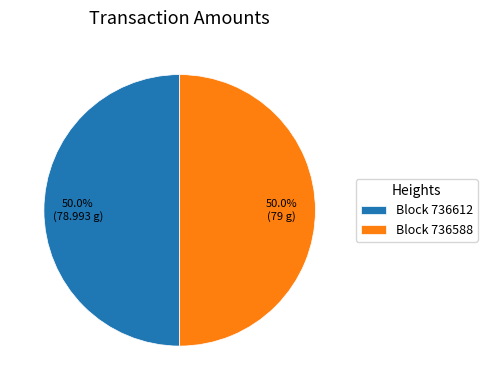

How many slices are in this pie chart?

2